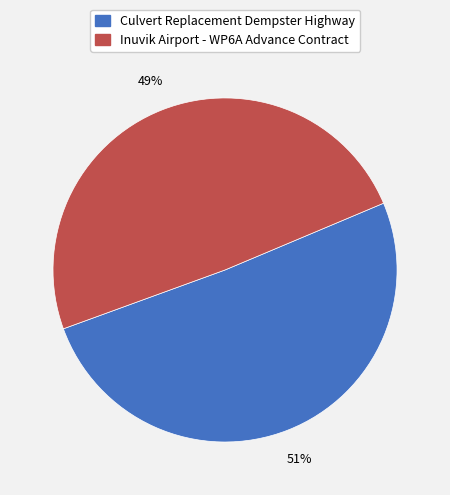

To the nearest percent, what percentage of the pie is Inuvik Airport - WP6A Advance Contract?

49%